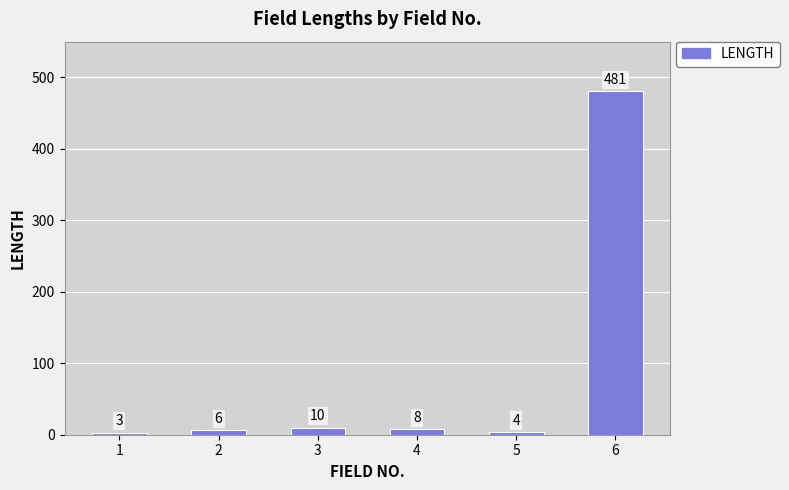

List the labels in order of value, largest first.

6, 3, 4, 2, 5, 1